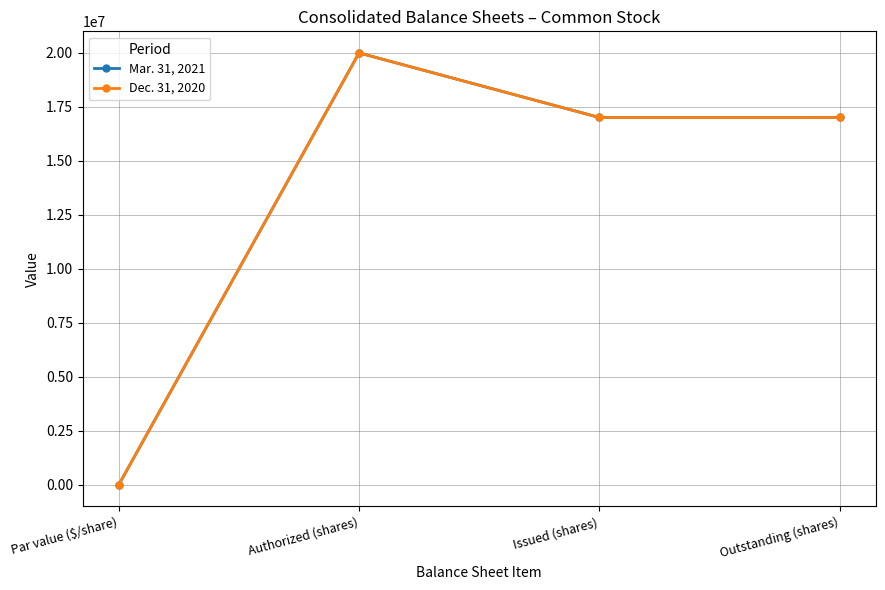

The Mar. 31, 2021 series shows 20000000 at Authorized (shares). True or false?

True